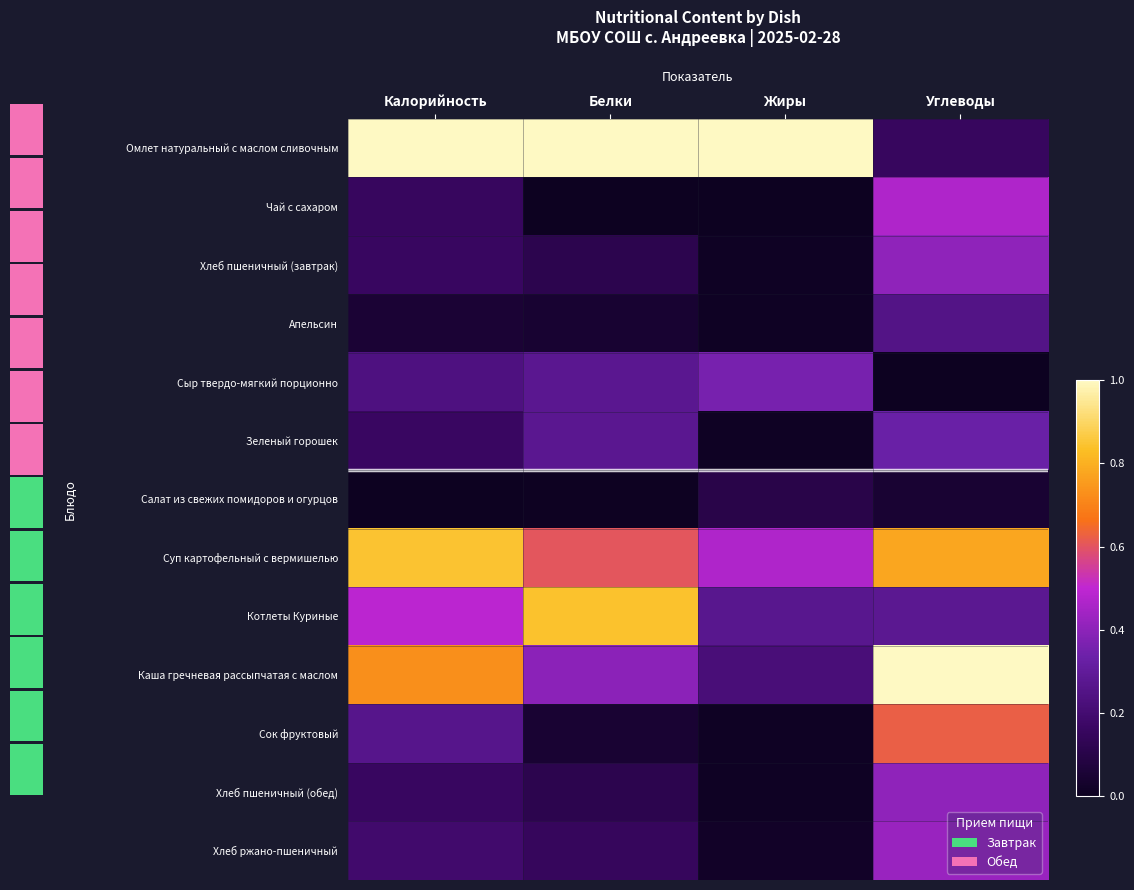

Which series has the widest spread of values?

Омлет натуральный с маслом сливочным